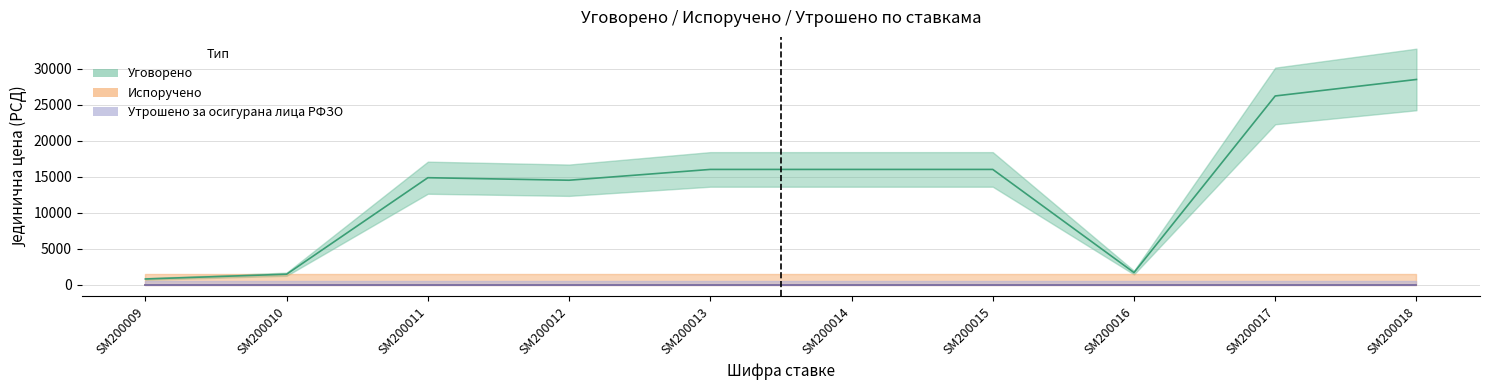

At SM200013, list the series in order from smallest to largest.

Испоручено, Утрошено за осигурана лица РФЗО, Уговорено